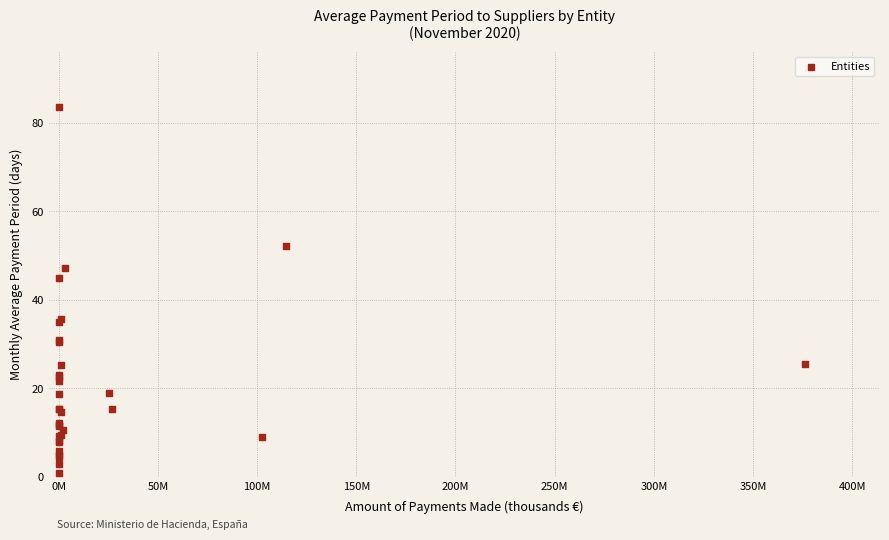

What Y value in the scatter plot is closest to 42?

45.0